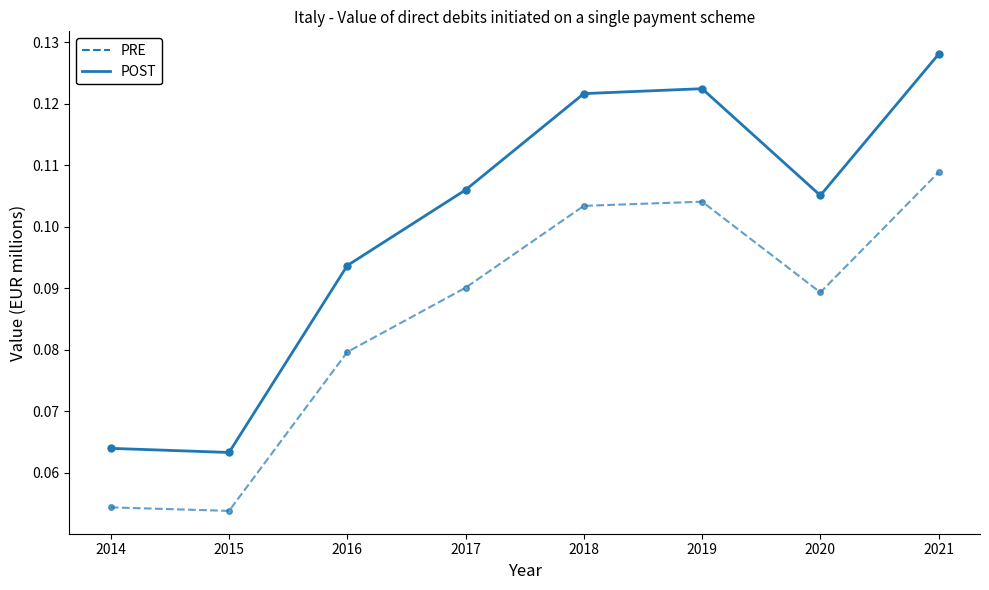

At which category does the chart reach its peak across all series?

2021